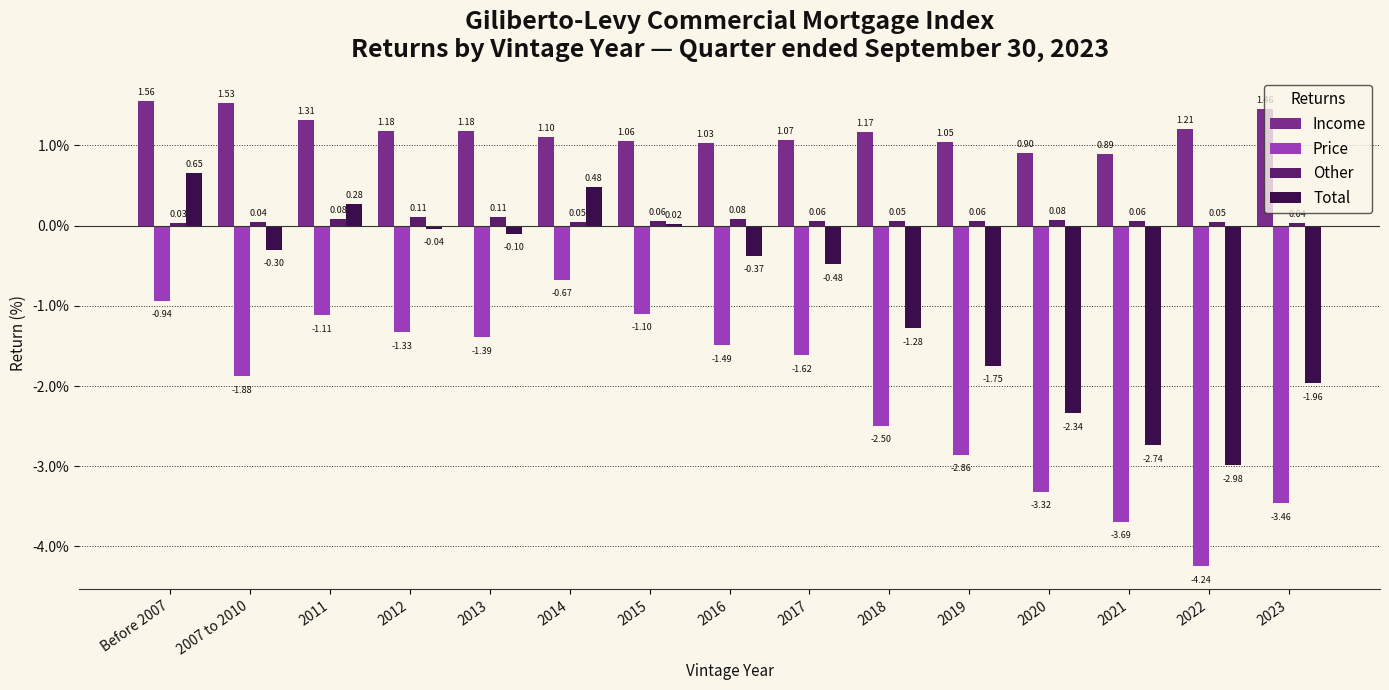

Rank the series at 2015 from lowest to highest value.

Price, Total, Other, Income